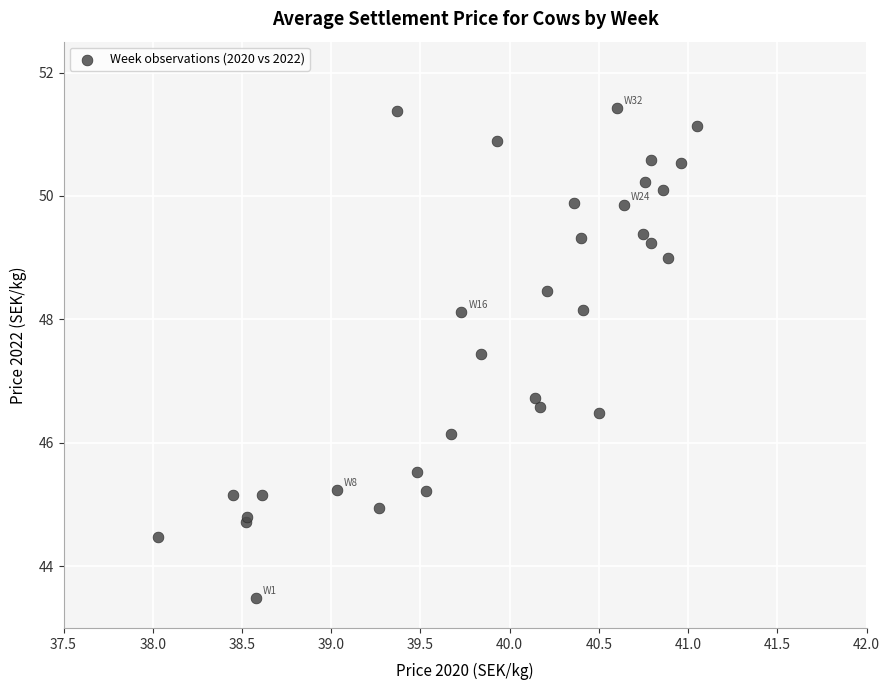

What Y value in the scatter plot is closest to 47?

46.7